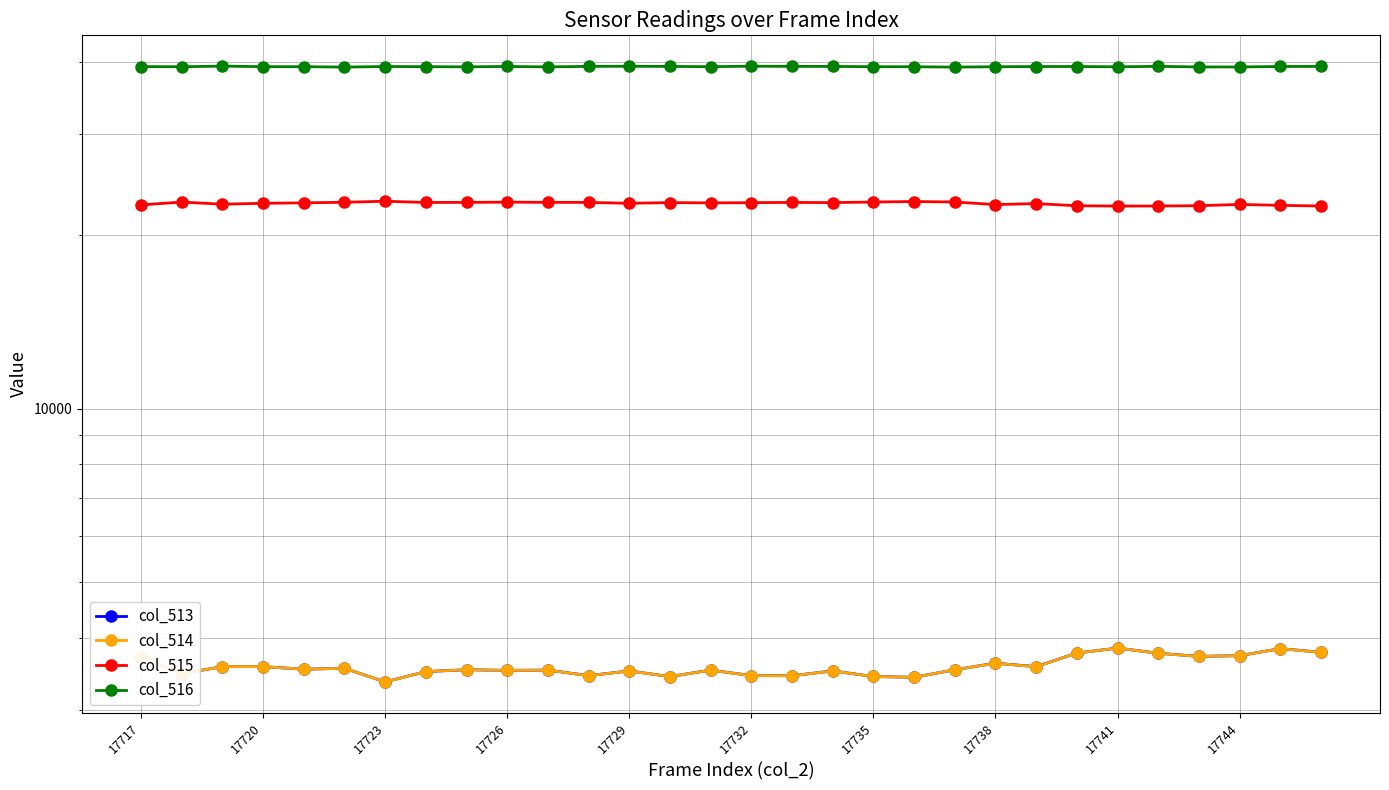

What is the lowest value of the col_513 series?

3351